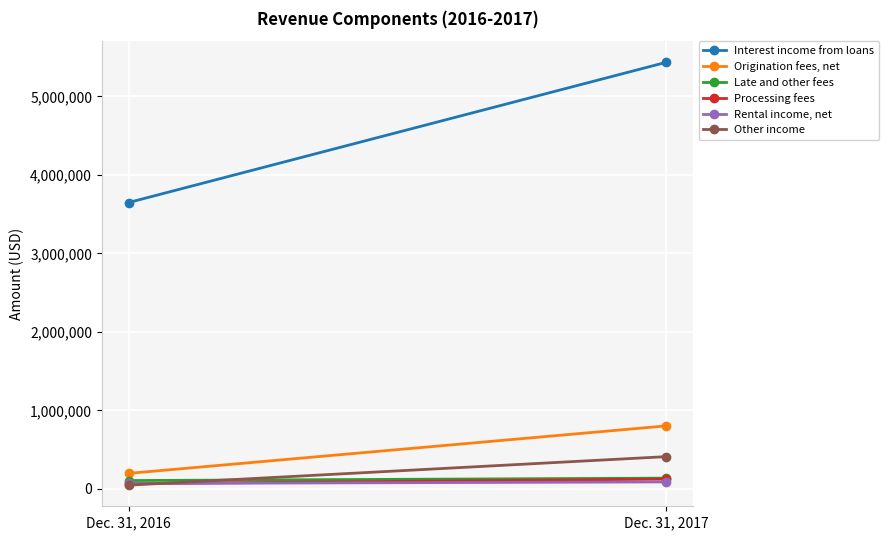

What is the minimum value for Processing fees?

65935